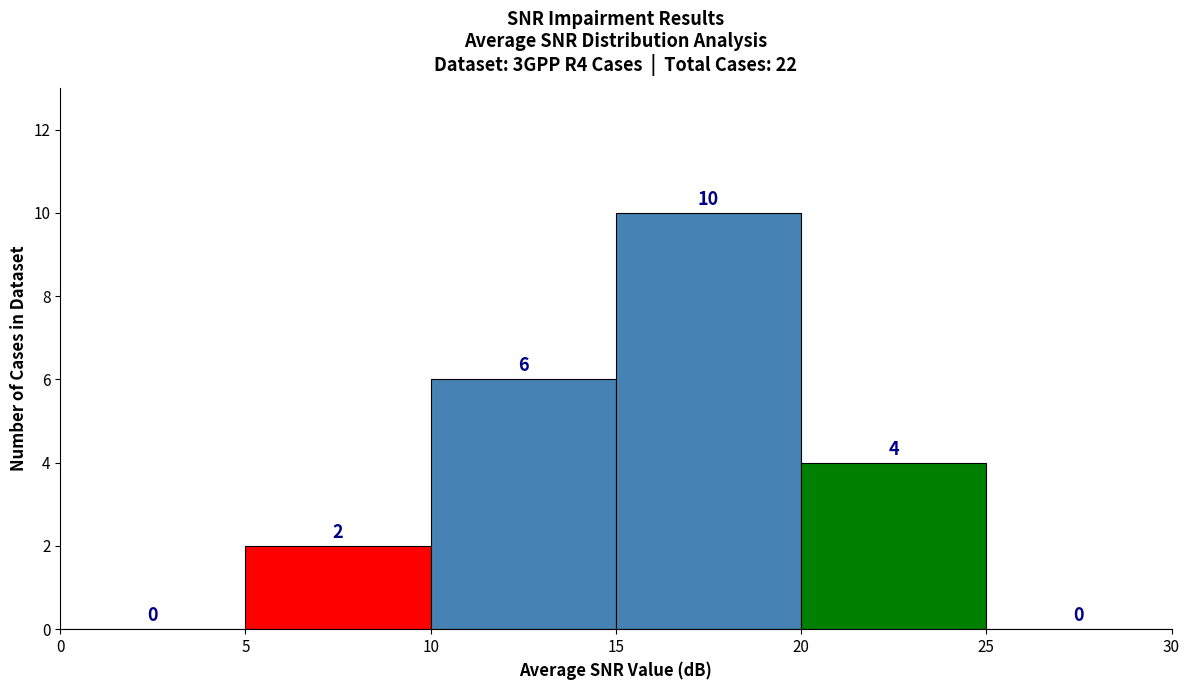

Which range on the x-axis has the tallest bar?

15 to 20